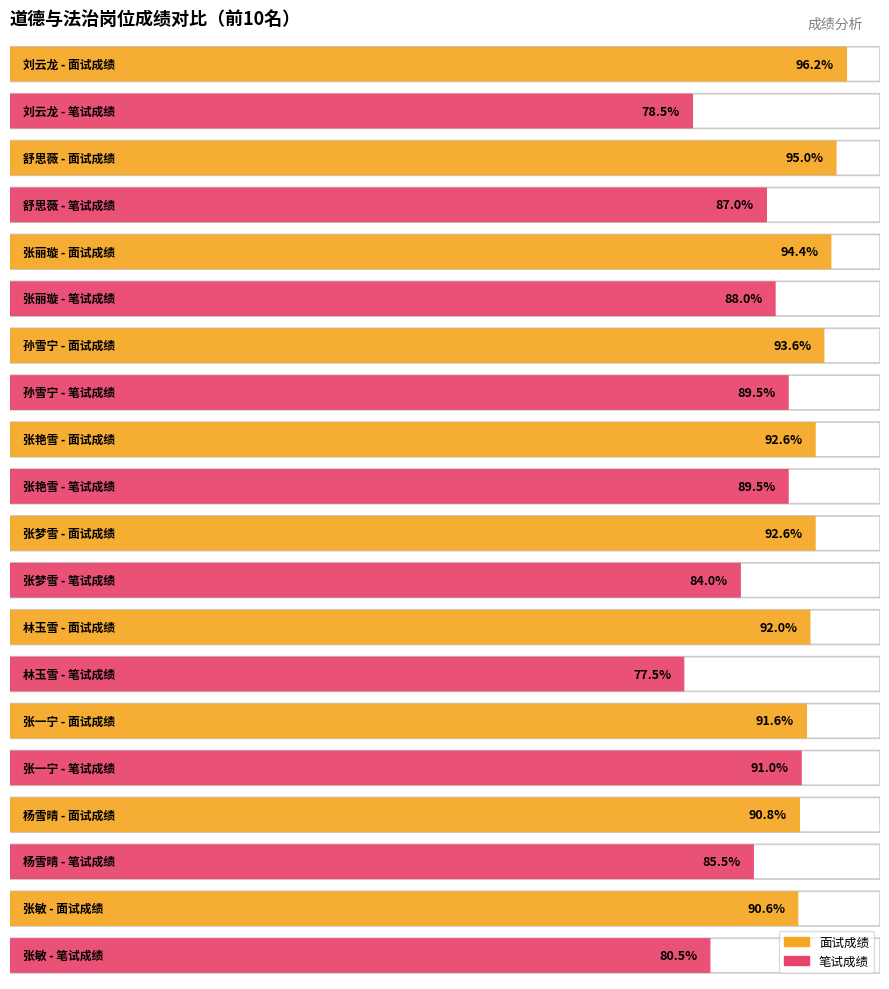

What is the difference between the 笔试成绩 values at 张敏 and 杨雪晴?

5.0